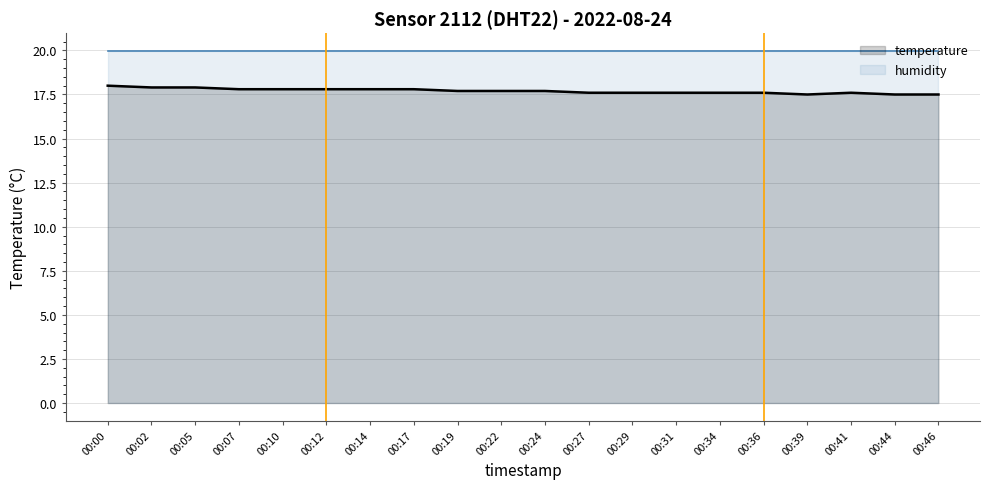

In temperature, how many points are lower than both neighbors (excluding endpoints)?

1